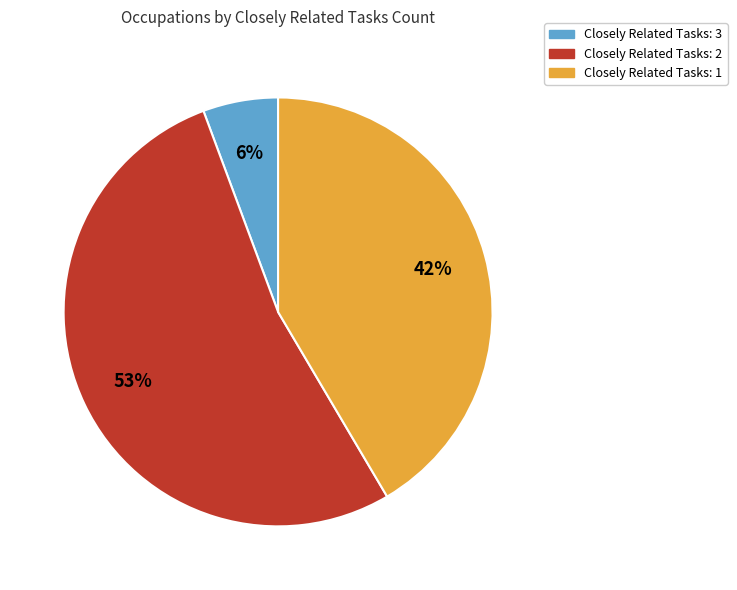

Count the number of slices in the pie.

3